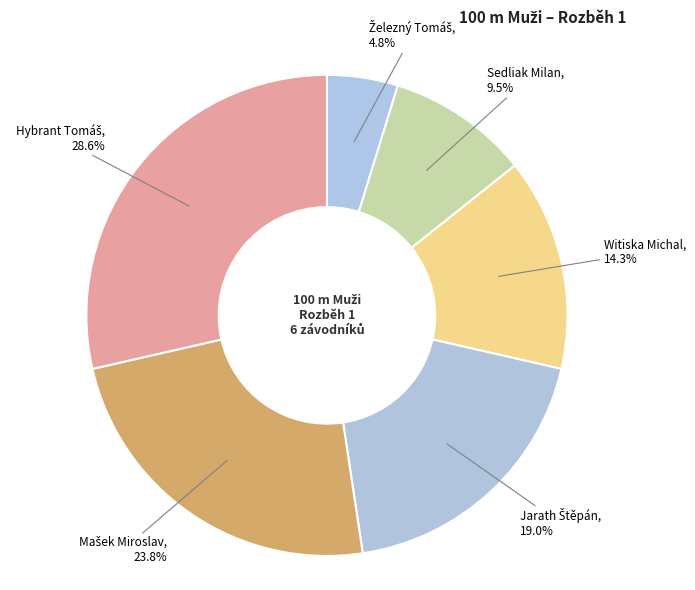

How much of the chart is everything except Sedliak Milan?

90.5%